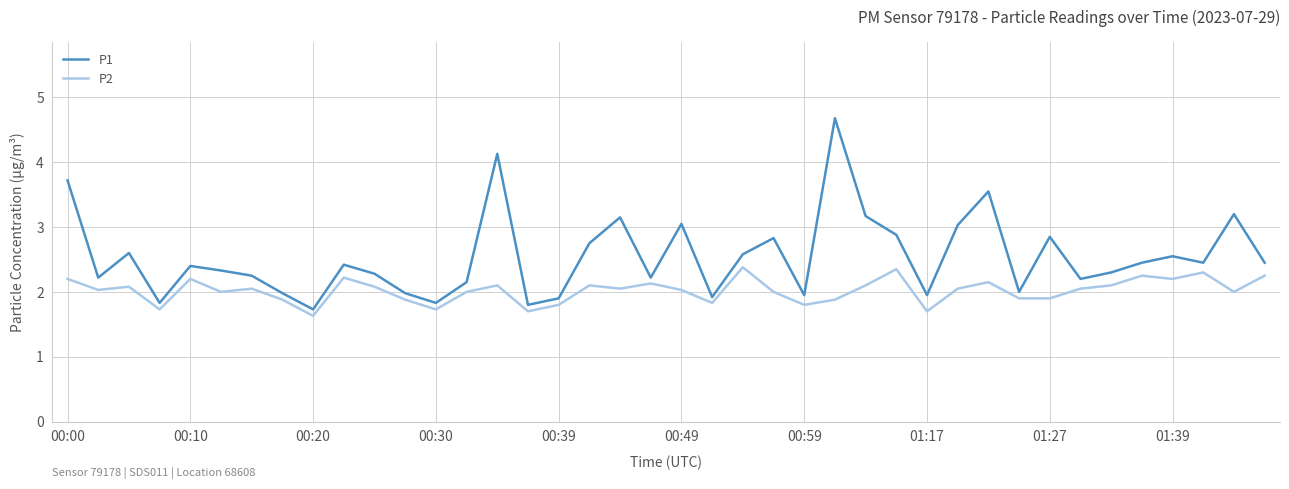

Which series has the largest total across all categories?

P1